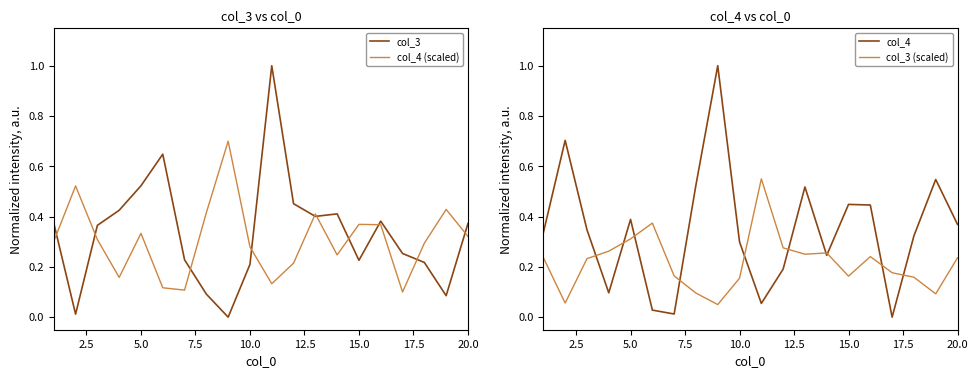

How many lines are shown in the chart?

4